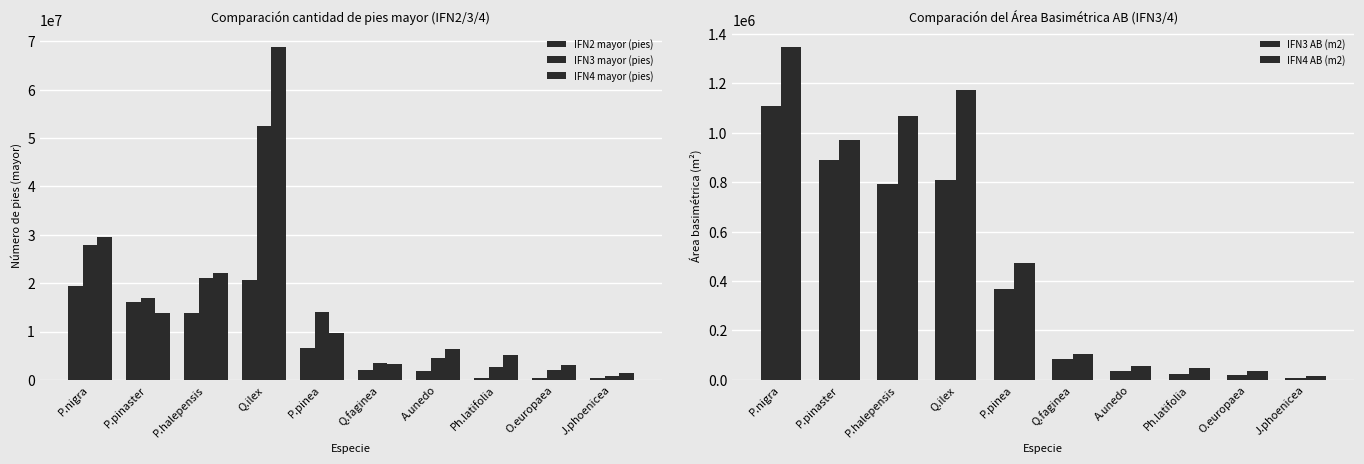

What is the difference between the second highest and minimum values in the IFN2 mayor (pies) series?

18985938.9